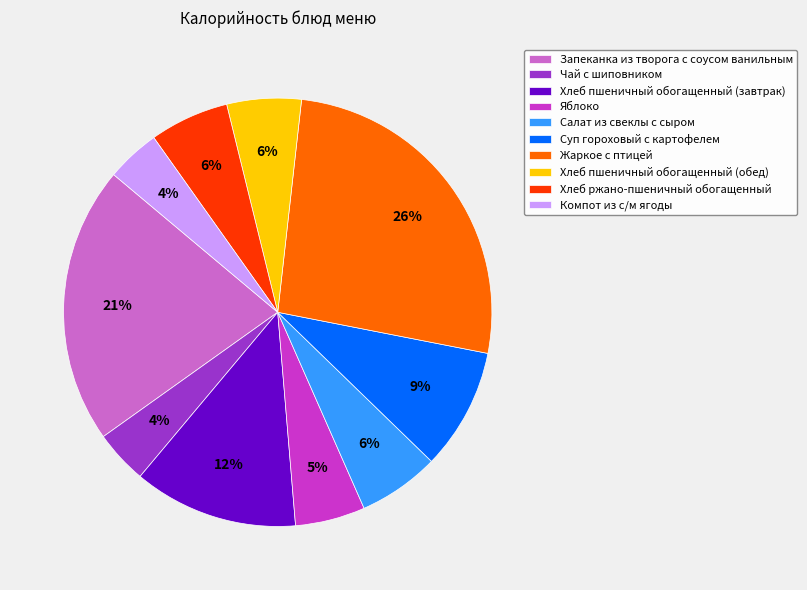

Is there any slice that represents more than half of the pie?

No